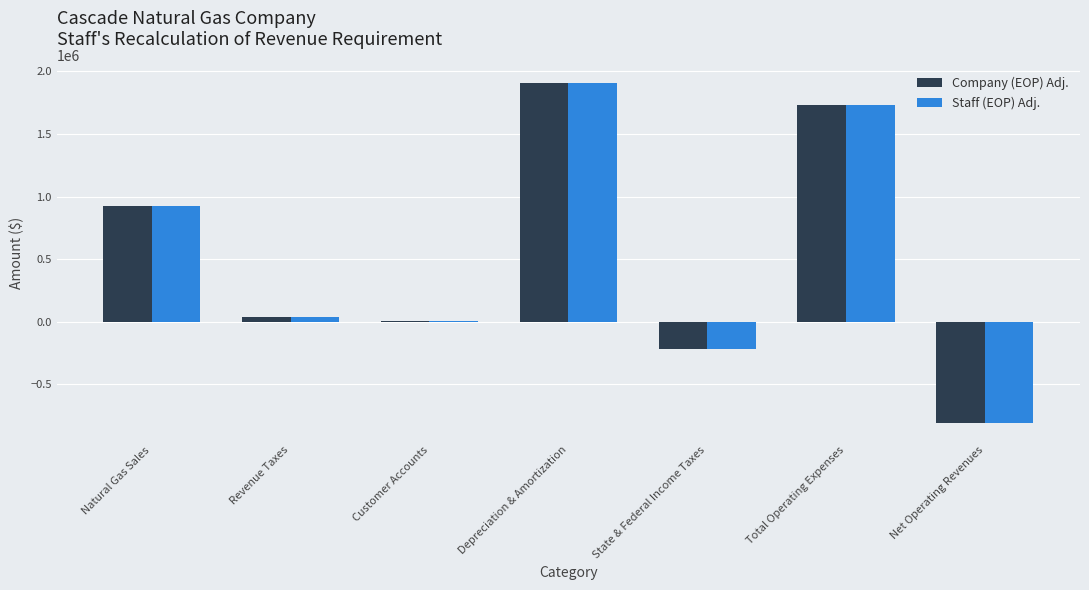

How many values in the Staff (EOP) Adj. series exceed 37411?

4